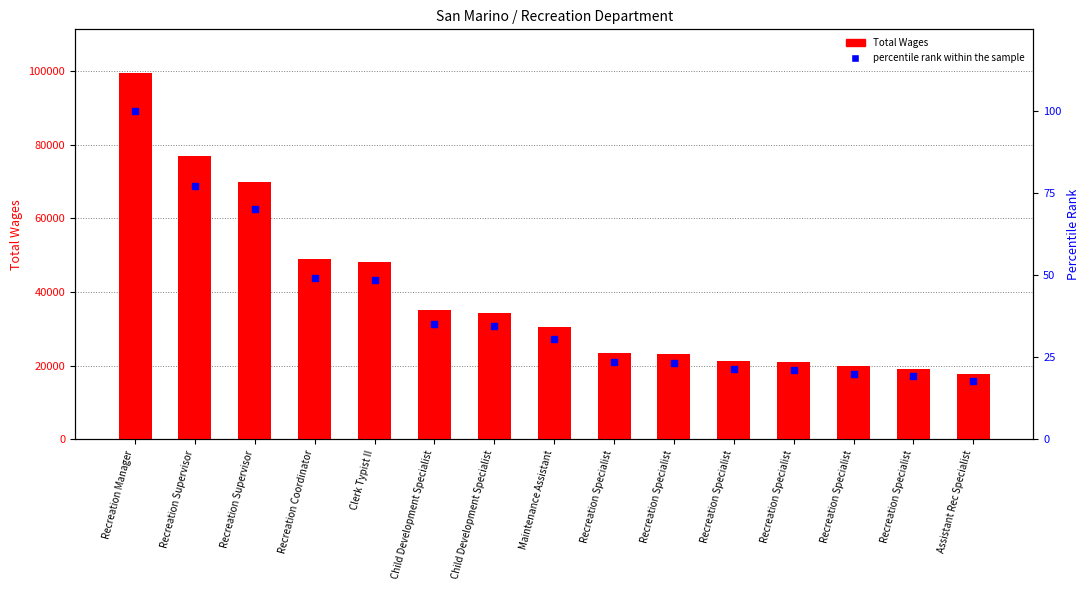

What is the total value across all series at Recreation Manager?

99472.0